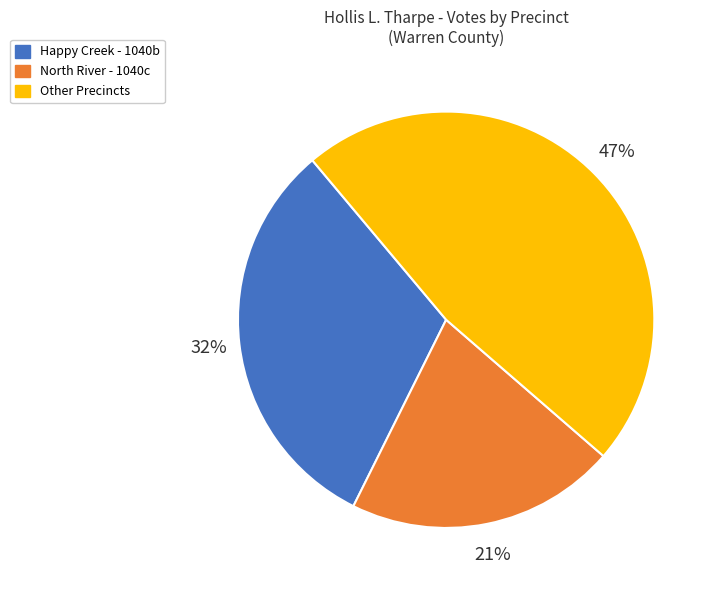

To the nearest percent, what is the difference between the largest and smallest slice percentages?

26%